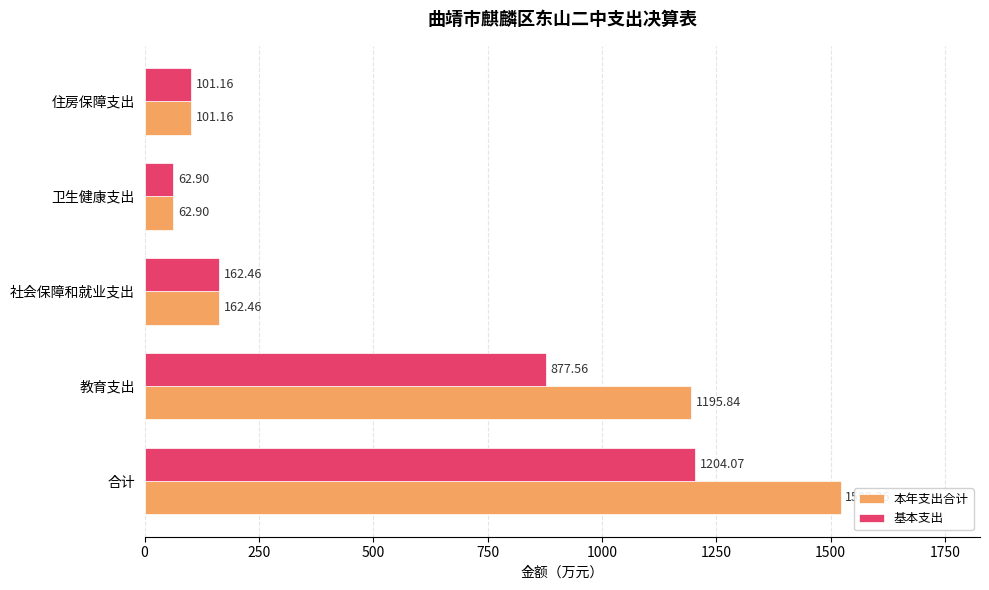

Where is 本年支出合计 nearest to the value 792?

教育支出